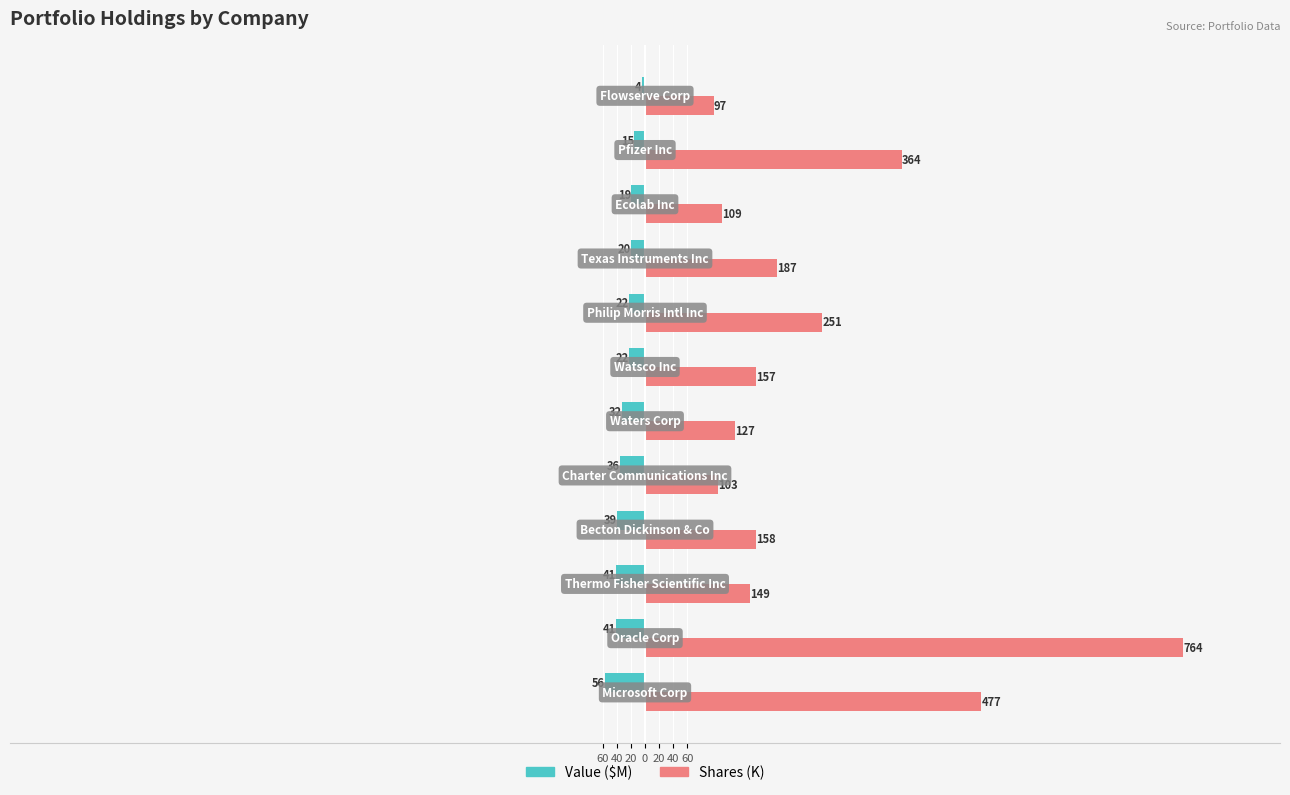

Reading left to right, transcribe all the data shown in this chart.

Value ($M): -56.2	-41.0	-40.8	-39.4	-35.7	-32.0	-22.5	-22.2	-19.8	-19.2	-15.5	-4.4
Shares (K): 476.8	763.5	148.9	157.8	103.0	127.0	157.0	251.0	187.0	109.0	364.0	97.3